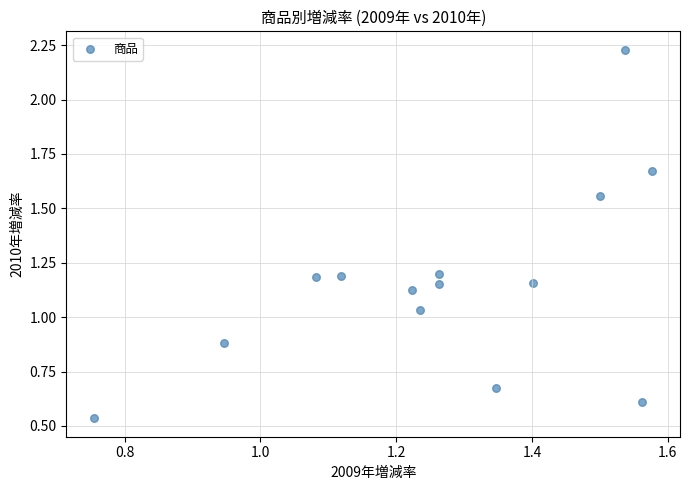

What is the range of X values (max minus min)?

0.8